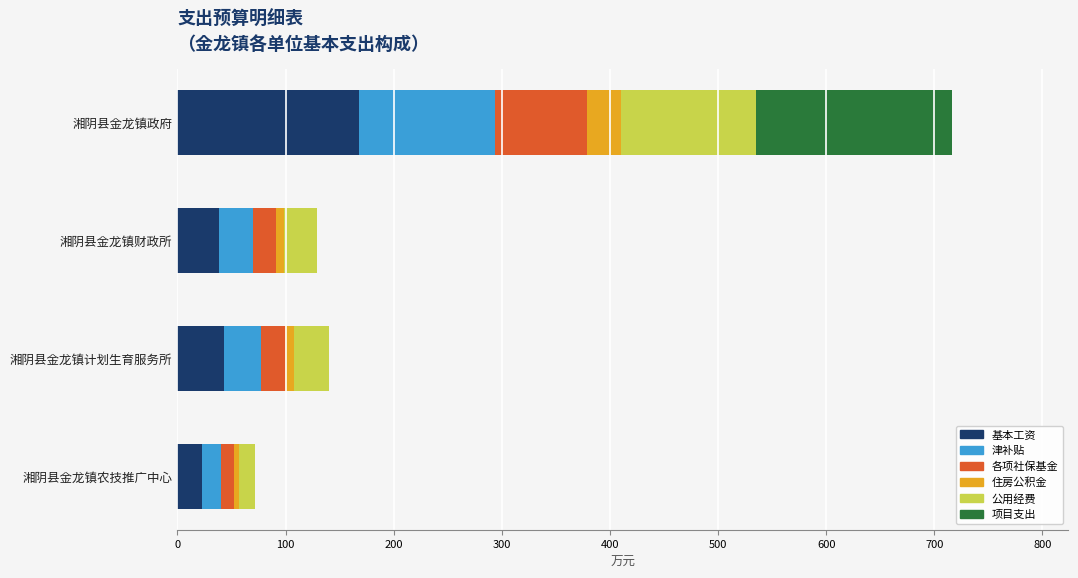

True or false: 基本工资 has a value of 22.9 at 湘阴县金龙镇农技推广中心.

True